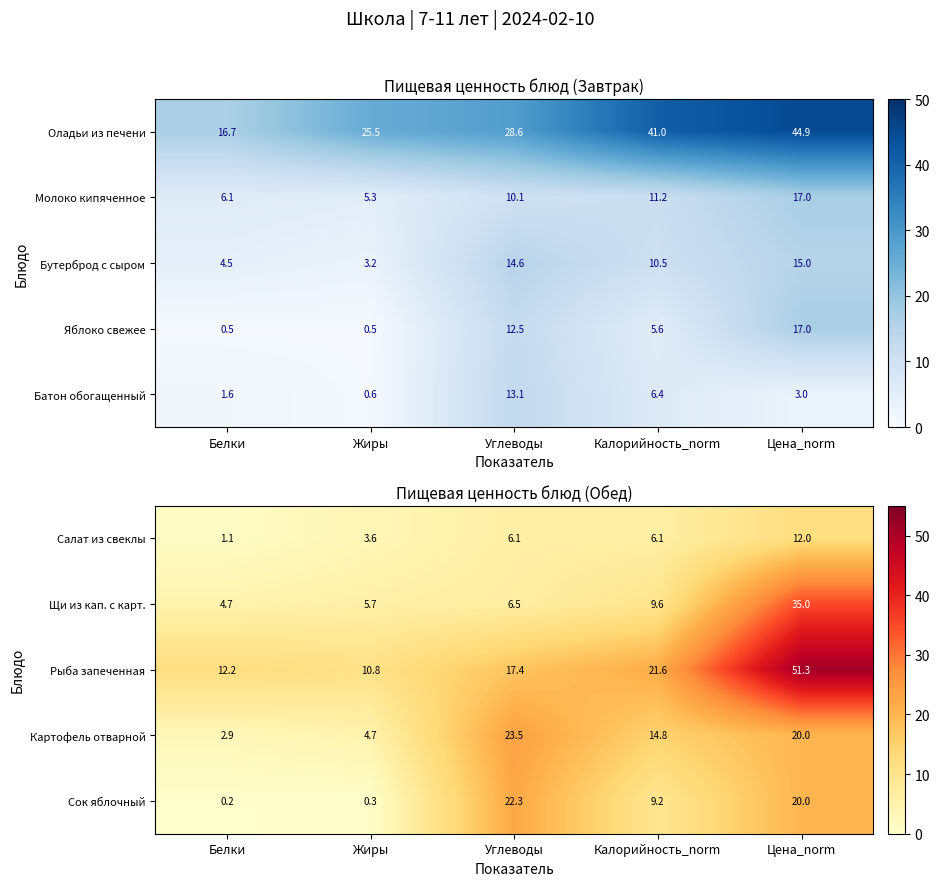

Which category has the highest value in the Рыба запеченная series?

Цена_norm